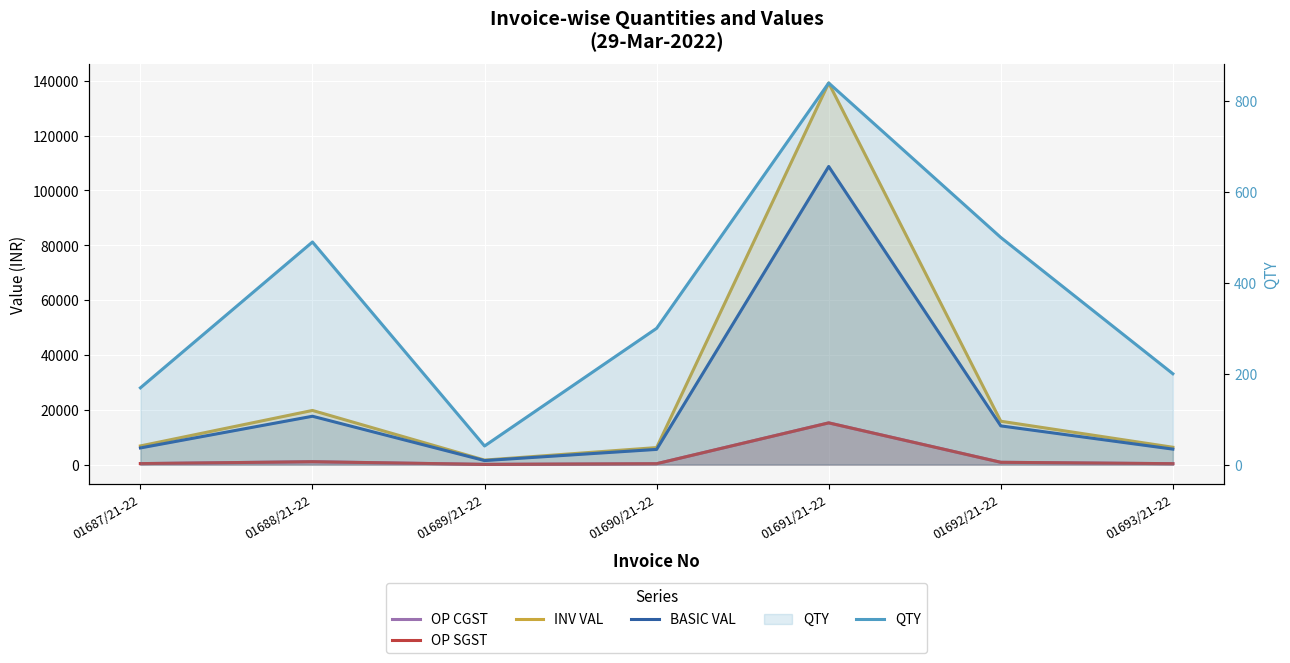

Reading left to right, extract all data points from this chart.

OP CGST: 01687/21-22=365.0	01688/21-22=1058.4	01689/21-22=88.6	01690/21-22=333.0	01691/21-22=15221.0	01692/21-22=847.5	01693/21-22=339.0
OP SGST: 01687/21-22=365.0	01688/21-22=1058.4	01689/21-22=88.6	01690/21-22=333.0	01691/21-22=15221.0	01692/21-22=847.5	01693/21-22=339.0
INV VAL: 01687/21-22=6814.1	01688/21-22=19756.8	01689/21-22=1653.1	01690/21-22=6216.0	01691/21-22=139163.1	01692/21-22=15820.0	01693/21-22=6328.0
BASIC VAL: 01687/21-22=6084.0	01688/21-22=17640.0	01689/21-22=1476.0	01690/21-22=5550.0	01691/21-22=108721.2	01692/21-22=14125.0	01693/21-22=5650.0
QTY: 01687/21-22=169.0	01688/21-22=490.0	01689/21-22=41.0	01690/21-22=300.0	01691/21-22=840.0	01692/21-22=500.0	01693/21-22=200.0